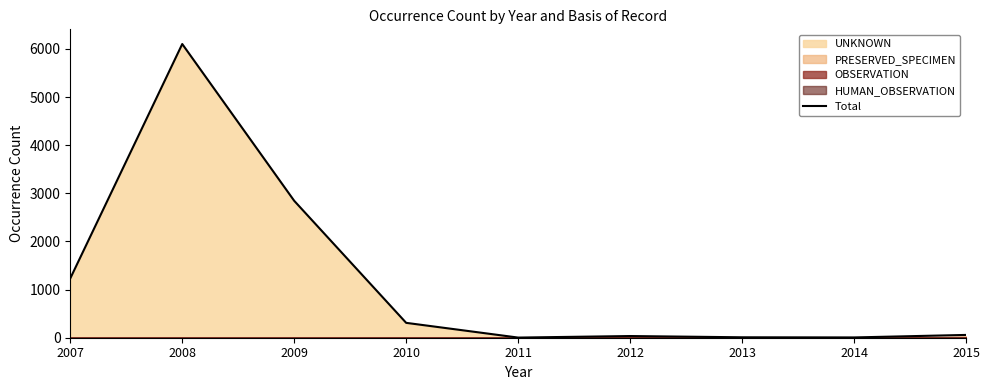

Is it true that the value at 2008 is 3377?

False